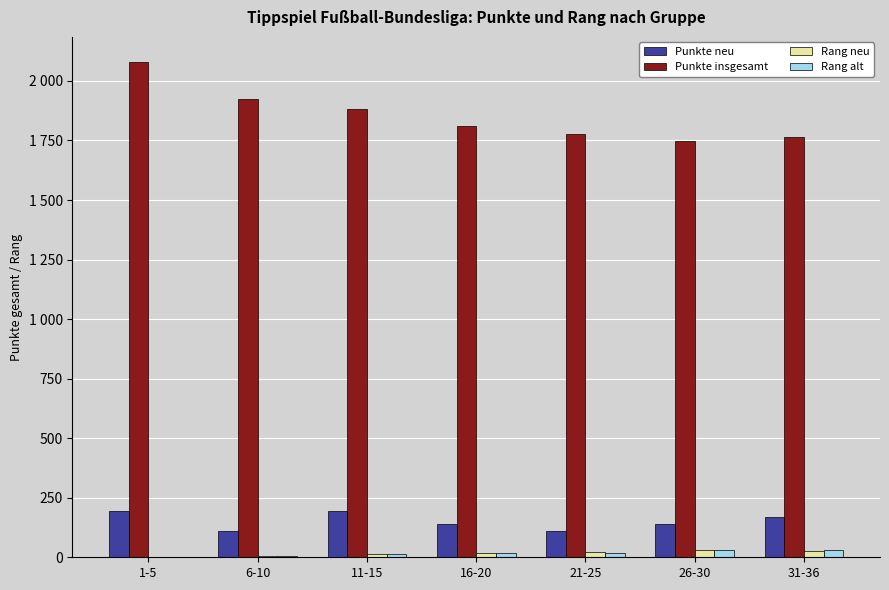

Which series has the largest total across all categories?

Punkte insgesamt